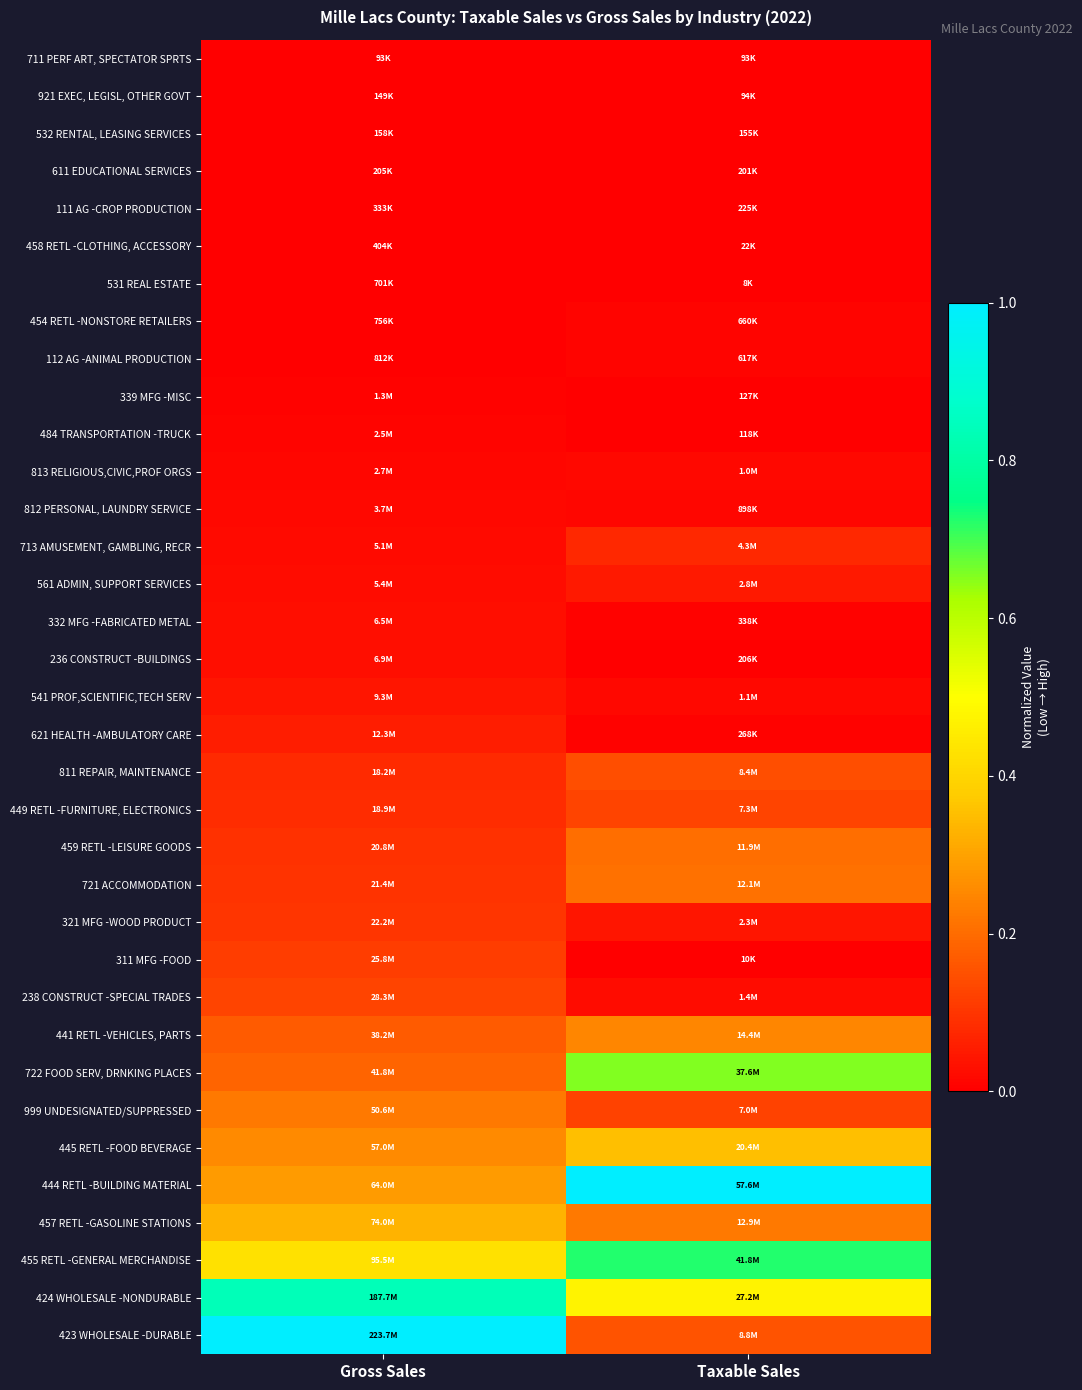

Reading left to right, list all the values displayed in this chart.

711 PERF ART, SPECTATOR SPRTS: Gross Sales=0.0	Taxable Sales=0.0
921 EXEC, LEGISL, OTHER GOVT: Gross Sales=0.0	Taxable Sales=0.0
532 RENTAL, LEASING SERVICES: Gross Sales=0.0	Taxable Sales=0.0
611 EDUCATIONAL SERVICES: Gross Sales=0.0	Taxable Sales=0.0
111 AG -CROP PRODUCTION: Gross Sales=0.0	Taxable Sales=0.0
458 RETL -CLOTHING, ACCESSORY: Gross Sales=0.0	Taxable Sales=0.0
531 REAL ESTATE: Gross Sales=0.0	Taxable Sales=0.0
454 RETL -NONSTORE RETAILERS: Gross Sales=0.0	Taxable Sales=0.0
112 AG -ANIMAL PRODUCTION: Gross Sales=0.0	Taxable Sales=0.0
339 MFG -MISC: Gross Sales=0.0	Taxable Sales=0.0
484 TRANSPORTATION -TRUCK: Gross Sales=0.0	Taxable Sales=0.0
813 RELIGIOUS,CIVIC,PROF ORGS: Gross Sales=0.0	Taxable Sales=0.0
812 PERSONAL, LAUNDRY SERVICE: Gross Sales=0.0	Taxable Sales=0.0
713 AMUSEMENT, GAMBLING, RECR: Gross Sales=0.0	Taxable Sales=0.1
561 ADMIN, SUPPORT SERVICES: Gross Sales=0.0	Taxable Sales=0.0
332 MFG -FABRICATED METAL: Gross Sales=0.0	Taxable Sales=0.0
236 CONSTRUCT -BUILDINGS: Gross Sales=0.0	Taxable Sales=0.0
541 PROF,SCIENTIFIC,TECH SERV: Gross Sales=0.0	Taxable Sales=0.0
621 HEALTH -AMBULATORY CARE: Gross Sales=0.1	Taxable Sales=0.0
811 REPAIR, MAINTENANCE: Gross Sales=0.1	Taxable Sales=0.1
449 RETL -FURNITURE, ELECTRONICS: Gross Sales=0.1	Taxable Sales=0.1
459 RETL -LEISURE GOODS: Gross Sales=0.1	Taxable Sales=0.2
721 ACCOMMODATION: Gross Sales=0.1	Taxable Sales=0.2
321 MFG -WOOD PRODUCT: Gross Sales=0.1	Taxable Sales=0.0
311 MFG -FOOD: Gross Sales=0.1	Taxable Sales=0.0
238 CONSTRUCT -SPECIAL TRADES: Gross Sales=0.1	Taxable Sales=0.0
441 RETL -VEHICLES, PARTS: Gross Sales=0.2	Taxable Sales=0.2
722 FOOD SERV, DRNKING PLACES: Gross Sales=0.2	Taxable Sales=0.7
999 UNDESIGNATED/SUPPRESSED: Gross Sales=0.2	Taxable Sales=0.1
445 RETL -FOOD BEVERAGE: Gross Sales=0.3	Taxable Sales=0.4
444 RETL -BUILDING MATERIAL: Gross Sales=0.3	Taxable Sales=1.0
457 RETL -GASOLINE STATIONS: Gross Sales=0.3	Taxable Sales=0.2
455 RETL -GENERAL MERCHANDISE: Gross Sales=0.4	Taxable Sales=0.7
424 WHOLESALE -NONDURABLE: Gross Sales=0.8	Taxable Sales=0.5
423 WHOLESALE -DURABLE: Gross Sales=1.0	Taxable Sales=0.2